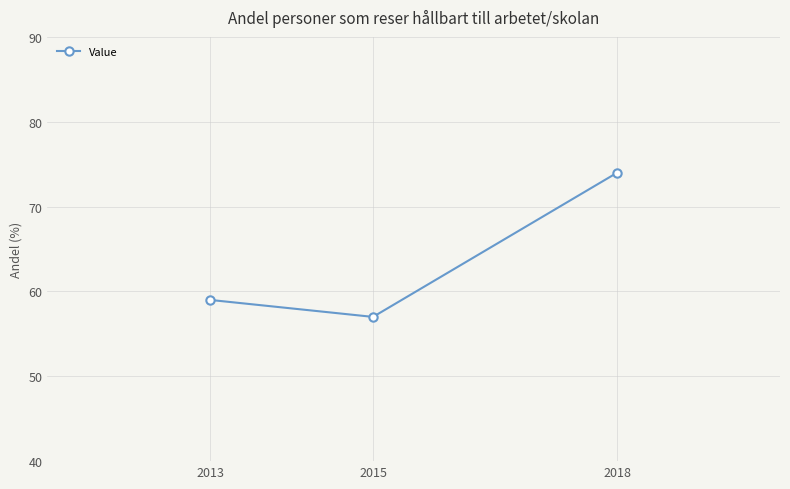

Rank the categories by value from lowest to highest.

2015, 2013, 2018